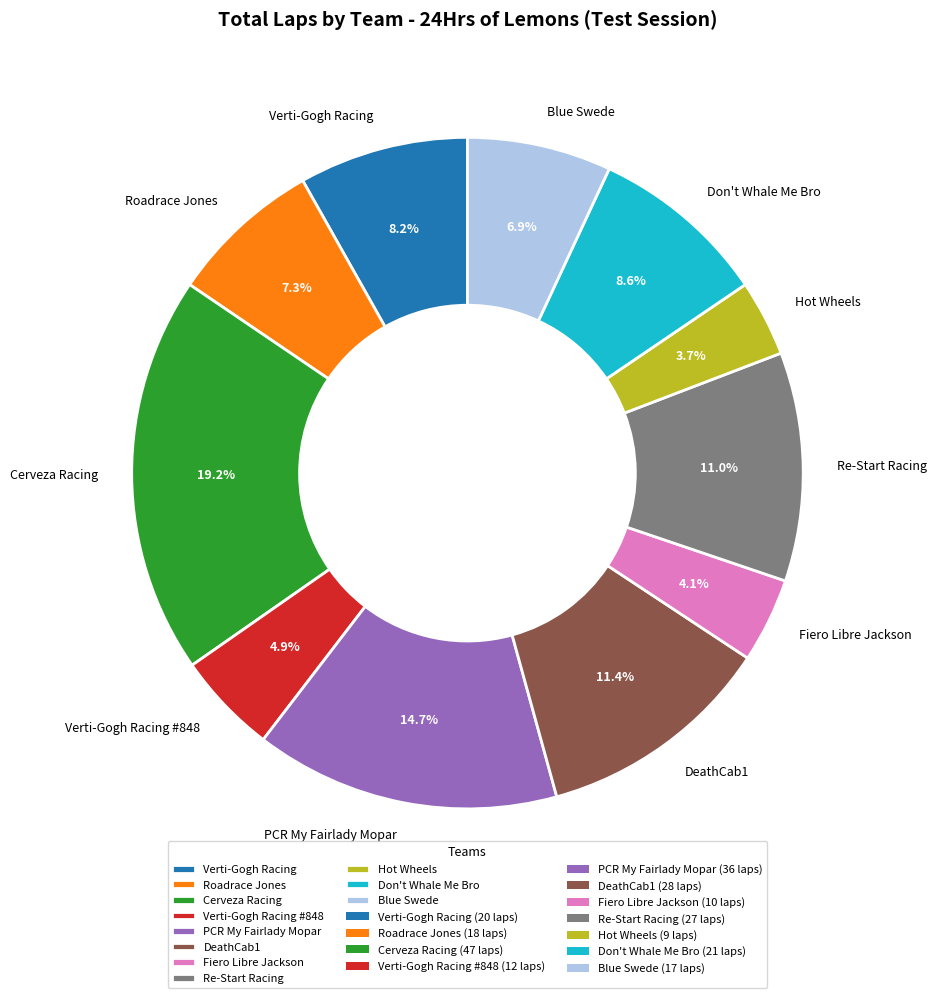

To the nearest percent, what percentage of the pie is DeathCab1?

11%